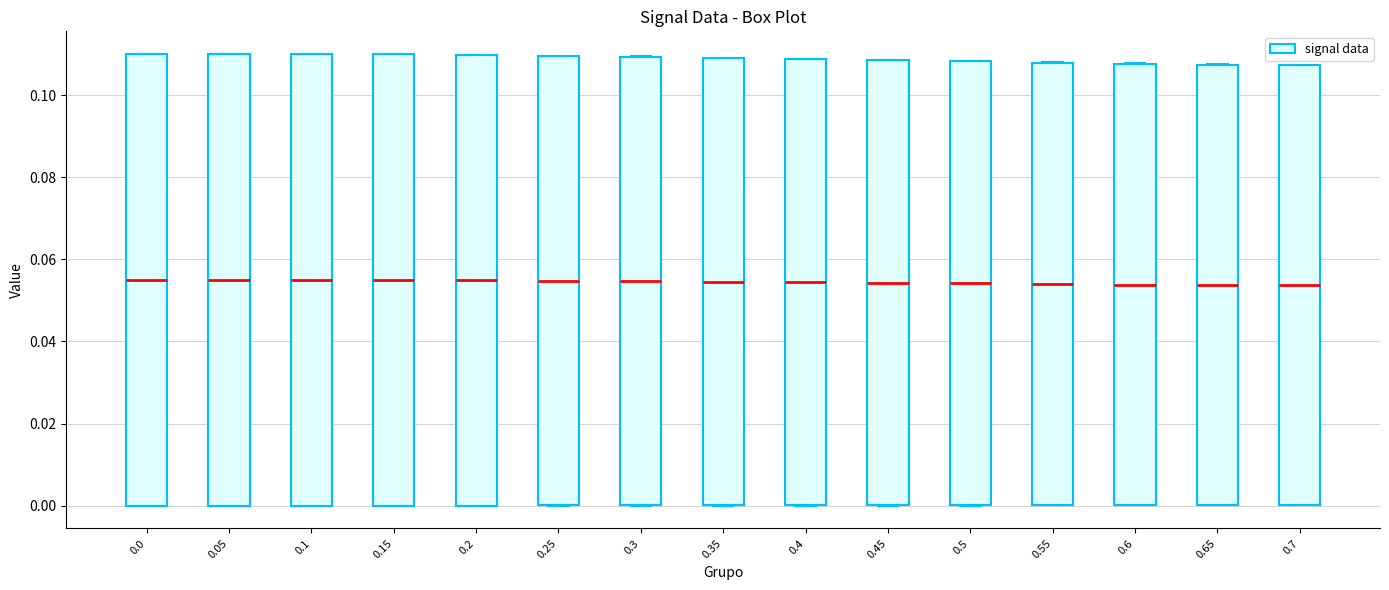

Where does the median line of the box at x = 0.05 sit on the y-axis? The values are not printed on the chart, so give them approximately, as read against the axis.

0.054